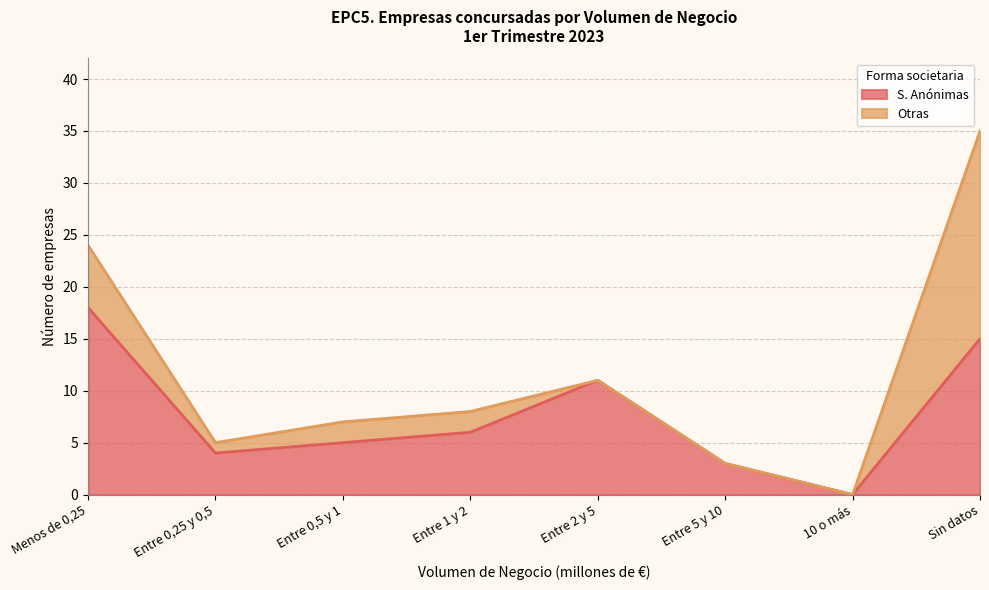

Where is the first local minimum?

Entre 0,25 y 0,5